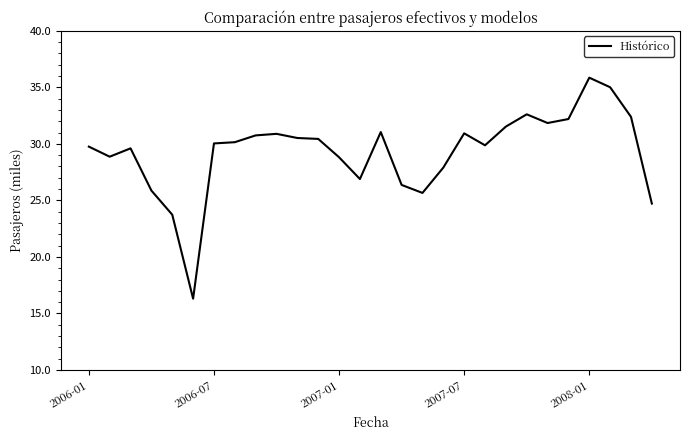

What is the minimum value shown in the chart?

16.3